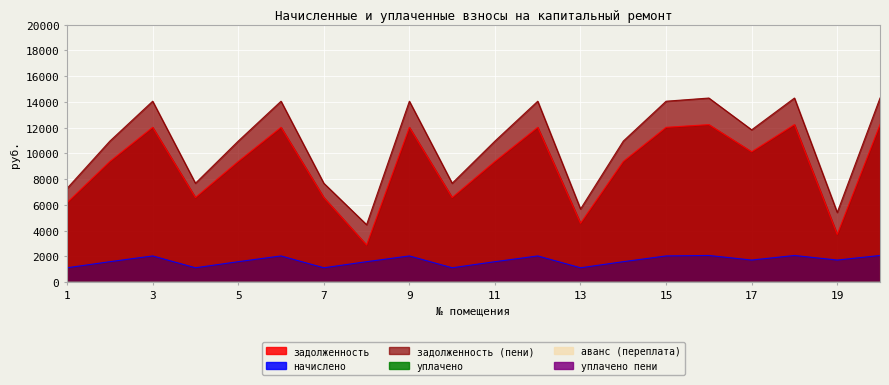

Which label corresponds to the smallest value in the chart?

1